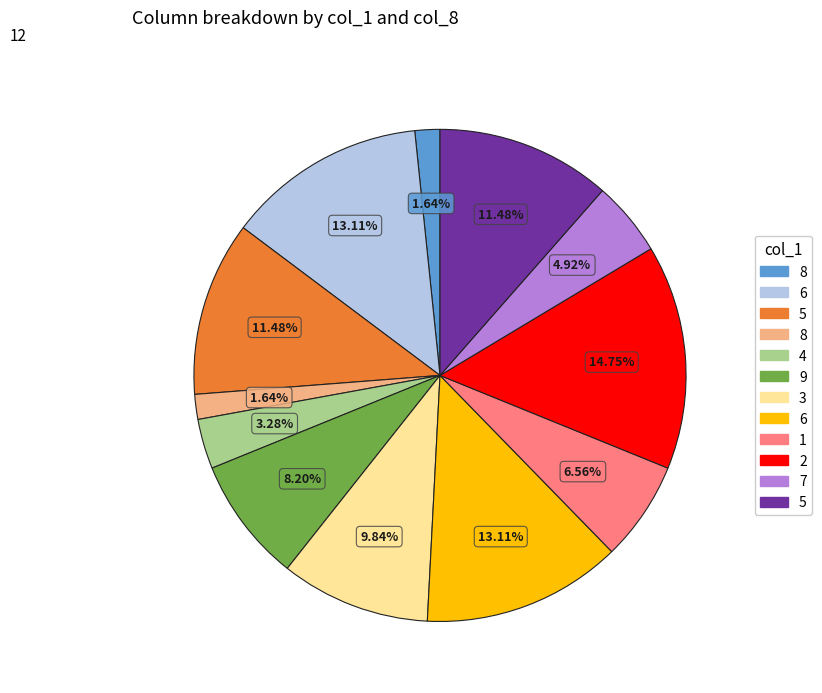

Does any single category account for the majority?

No